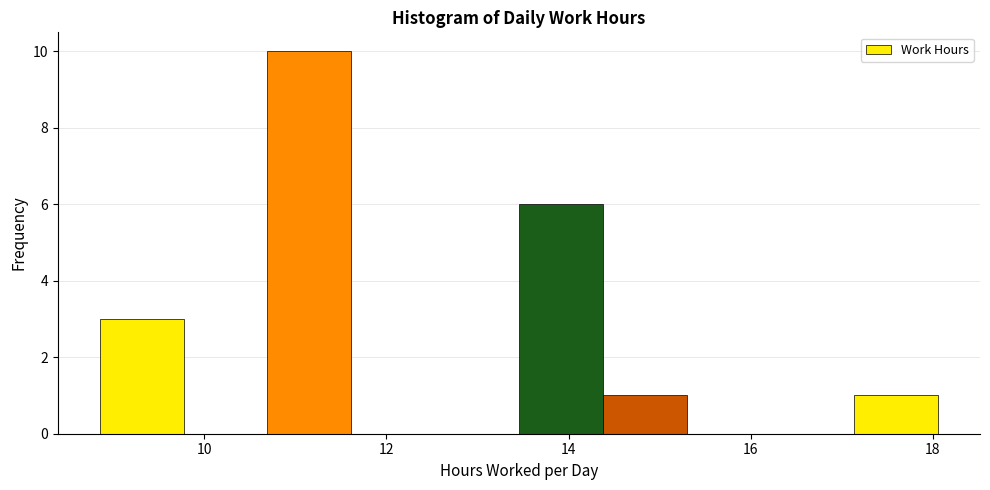

Reading left to right, transcribe this chart: for each bar, give the range it covers on the x-axis and its height. Neither the bar edges nor the heights are printed on the chart, so give them approximately, as read against the axes.

8.8 to 9.8: 3
9.8 to 10.6: 0
10.6 to 11.6: 10
11.6 to 12.6: 0
12.6 to 13.4: 0
13.4 to 14.4: 6
14.4 to 15.2: 1
15.2 to 16.2: 0
16.2 to 17.2: 0
17.2 to 18.0: 1